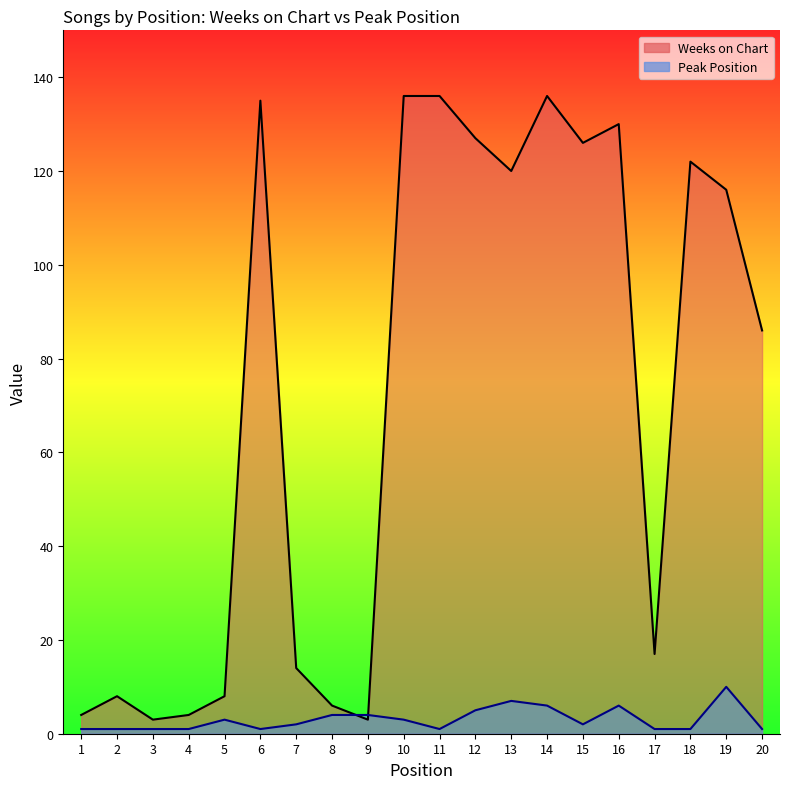

How many Peak Position values are between 1 and 5?

16